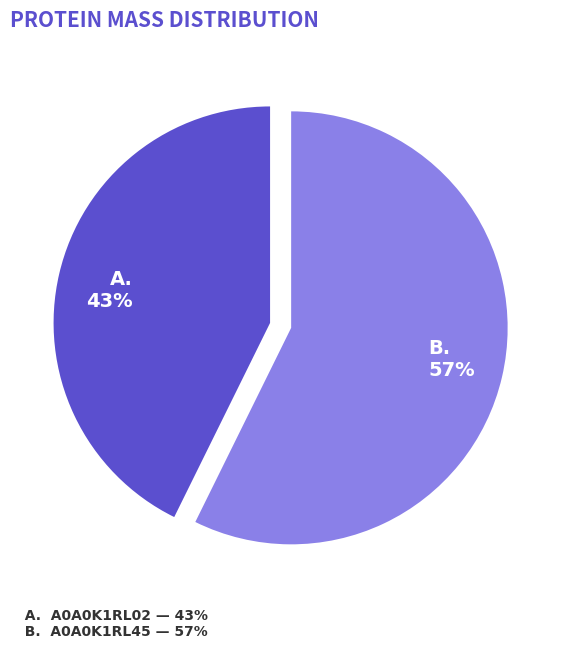

To the nearest percent, what is the average slice percentage?

50%